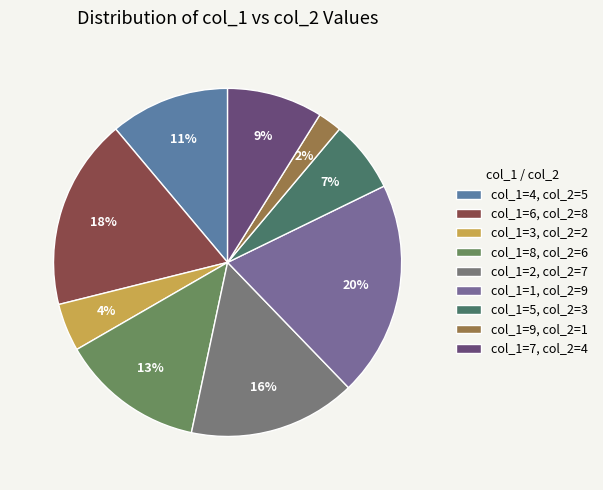

How many segments does this pie chart have?

9